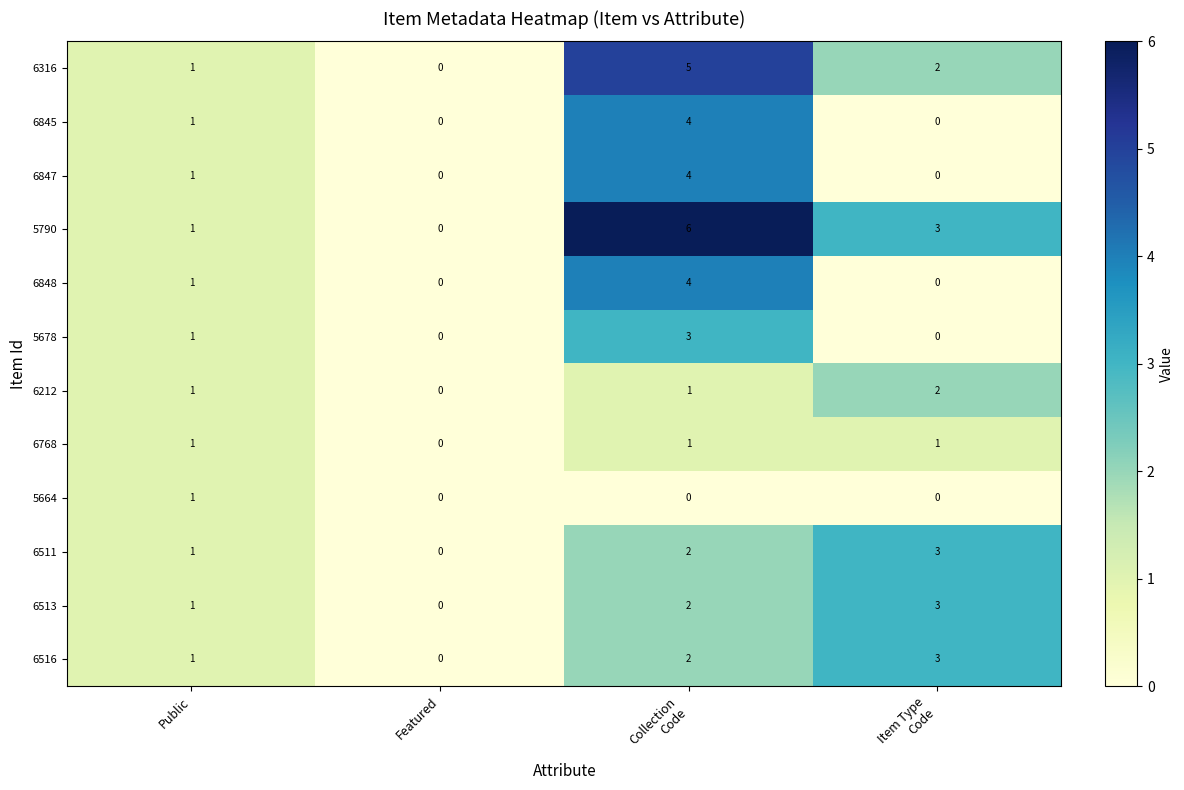

What is the greatest value displayed?

6